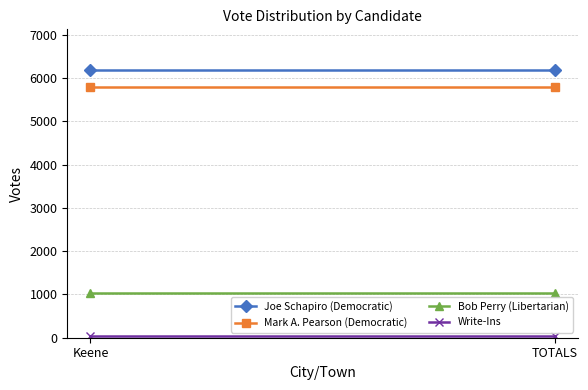

Reading left to right, list all the values displayed in this chart.

Joe Schapiro (Democratic): 6200	6200
Mark A. Pearson (Democratic): 5805	5805
Bob Perry (Libertarian): 1034	1034
Write-Ins: 42	42